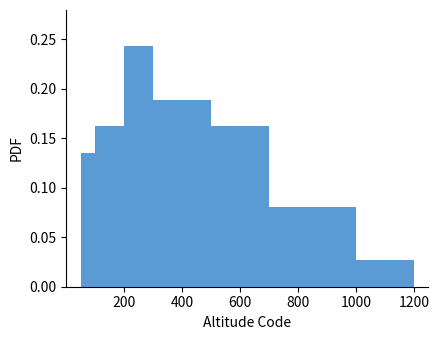

Read against the x-axis, roughly where is the centre of the tallest bar?

260